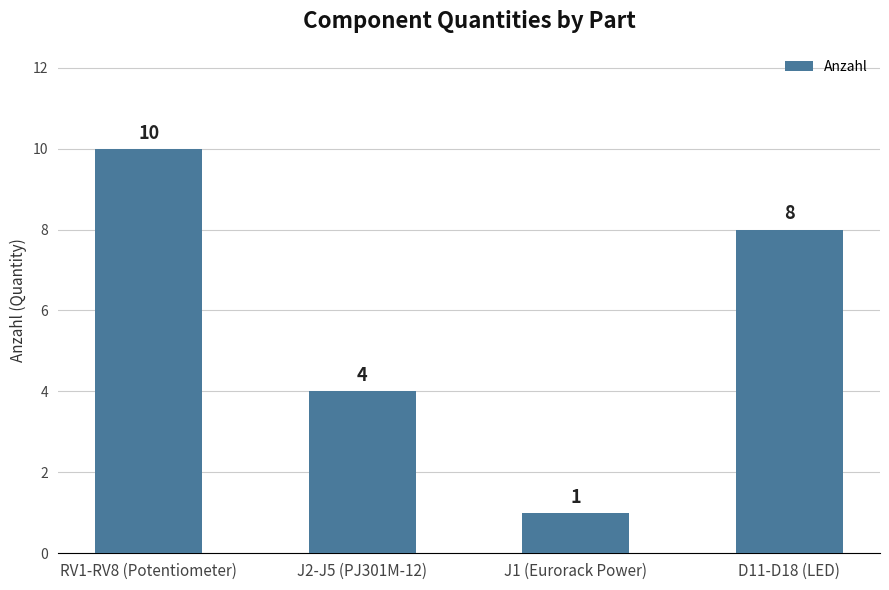

List the labels in order of value, smallest first.

J1 (Eurorack Power), J2-J5 (PJ301M-12), D11-D18 (LED), RV1-RV8 (Potentiometer)